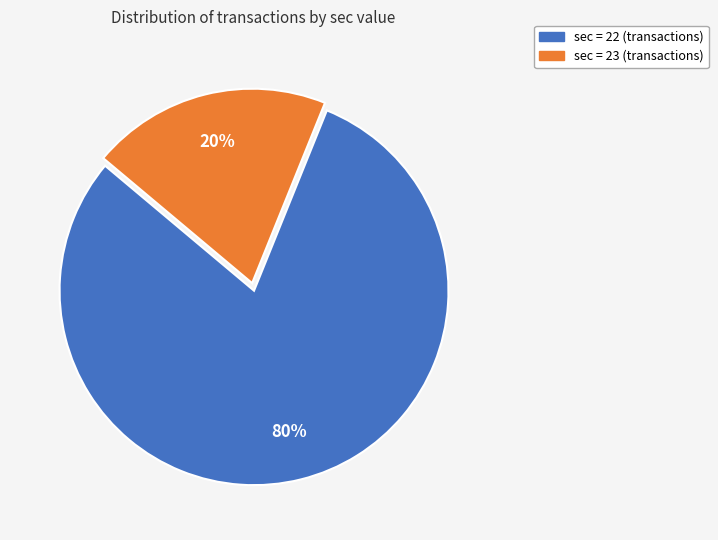

What is the ratio of the value at sec = 22 (transactions) to the value at sec = 23 (transactions)?

4.0